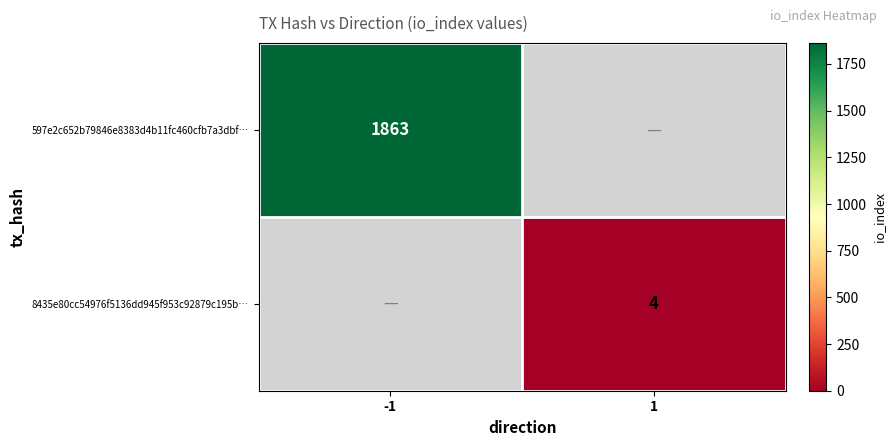

Is it true that 8435e80cc54976f5136dd945f953c92879c195b… equals 4 at 1?

True